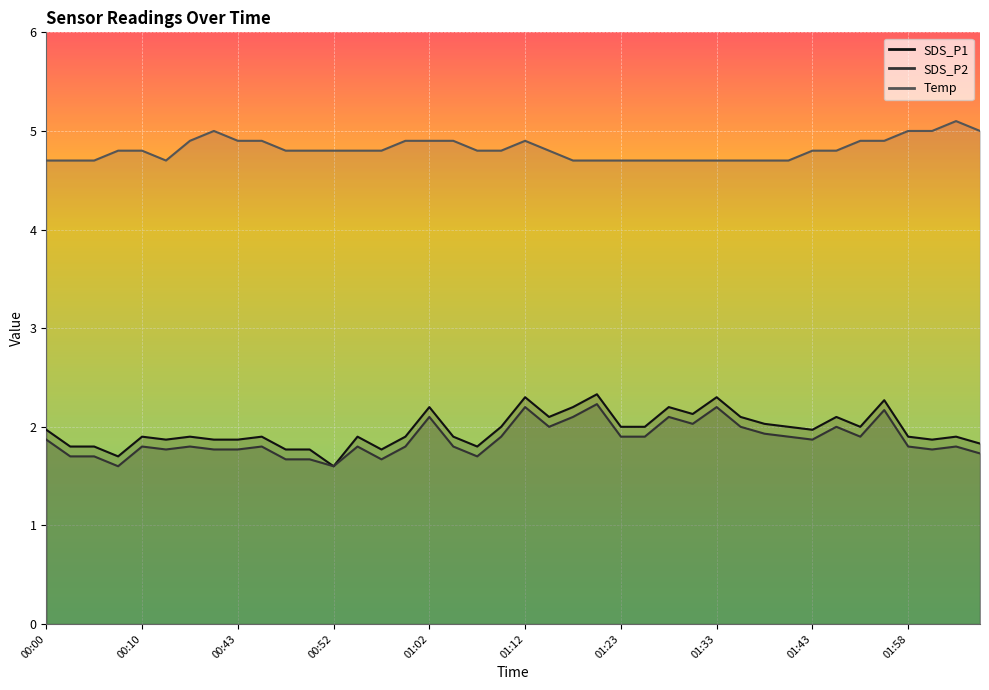

Which series has the largest range (max minus min)?

SDS_P1